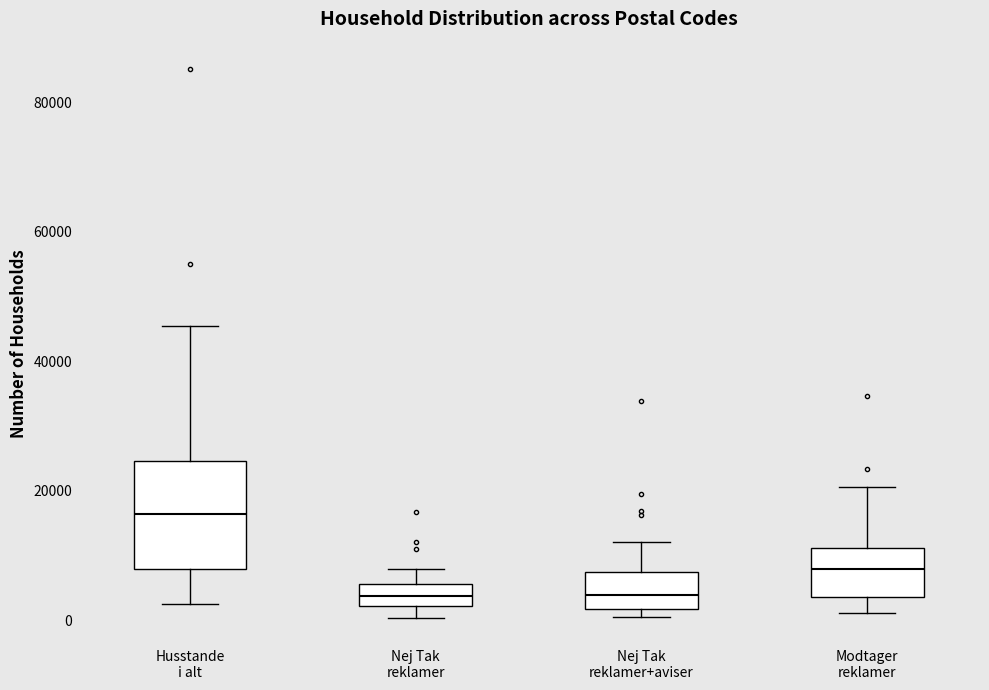

Comparing the boxes themselves (not the whiskers), which one is the tallest?

Husstande i alt